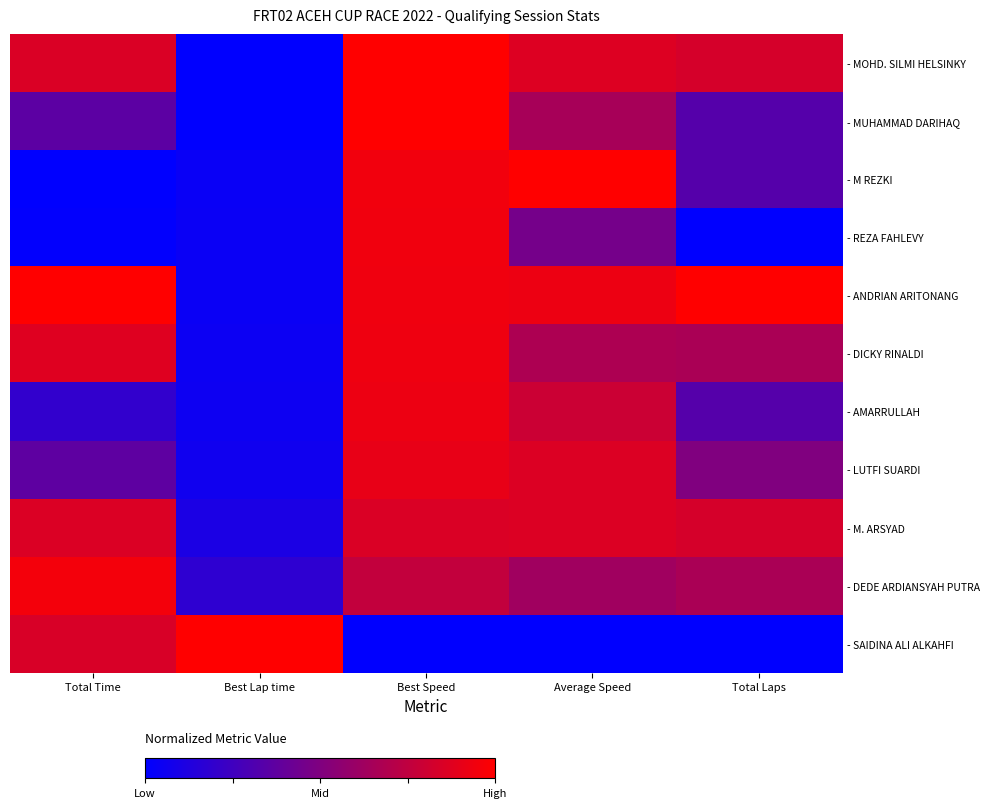

At which category does the chart reach its minimum across all series?

Best Lap time